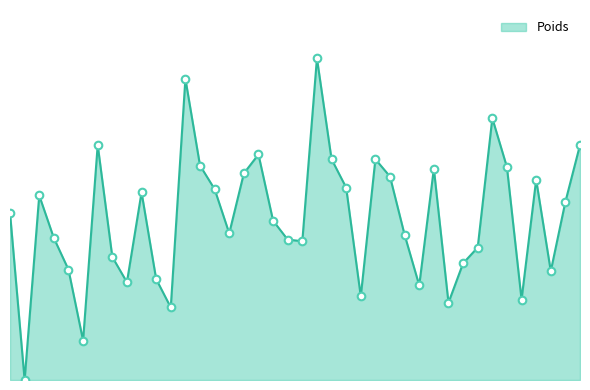

Does the chart have visible grid lines?

No